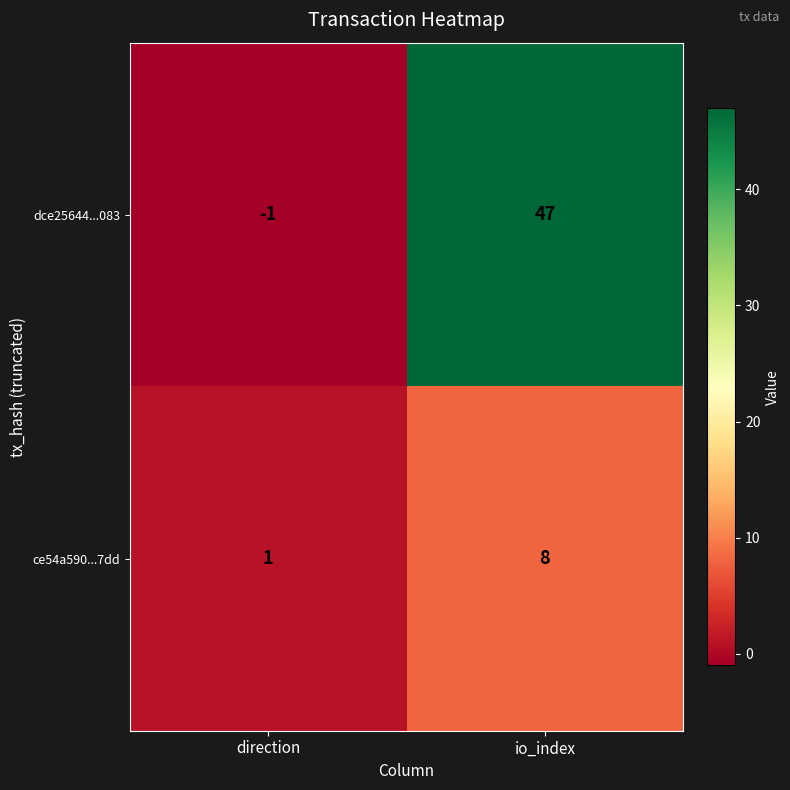

At which label is ce54a590...7dd closest to 4?

direction